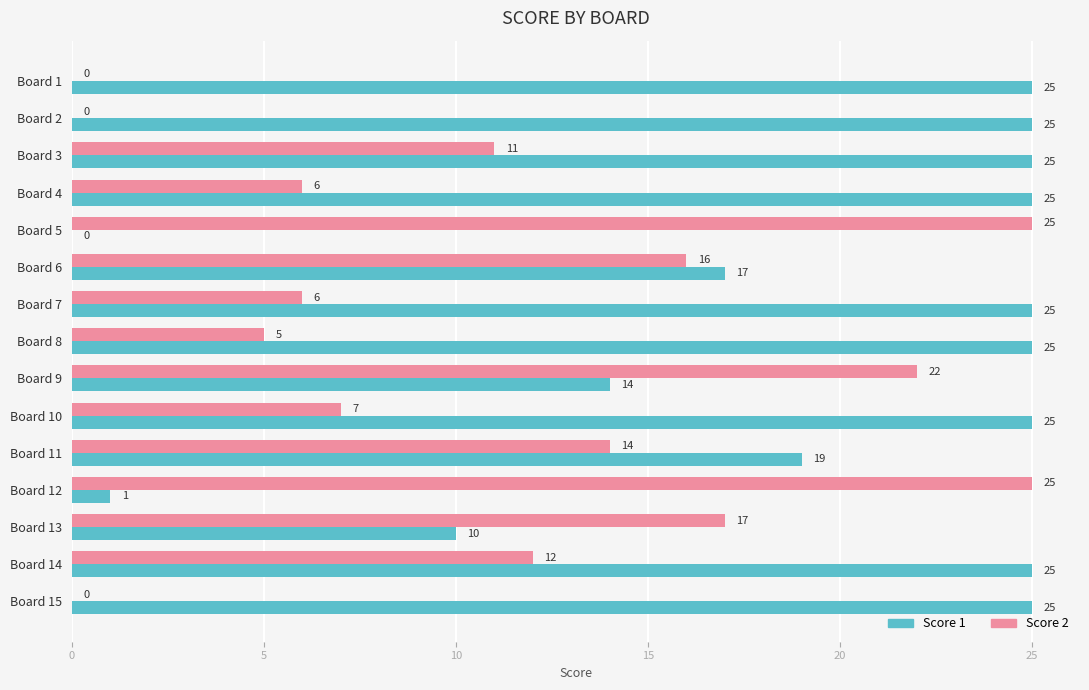

How many data points does each series have?

15